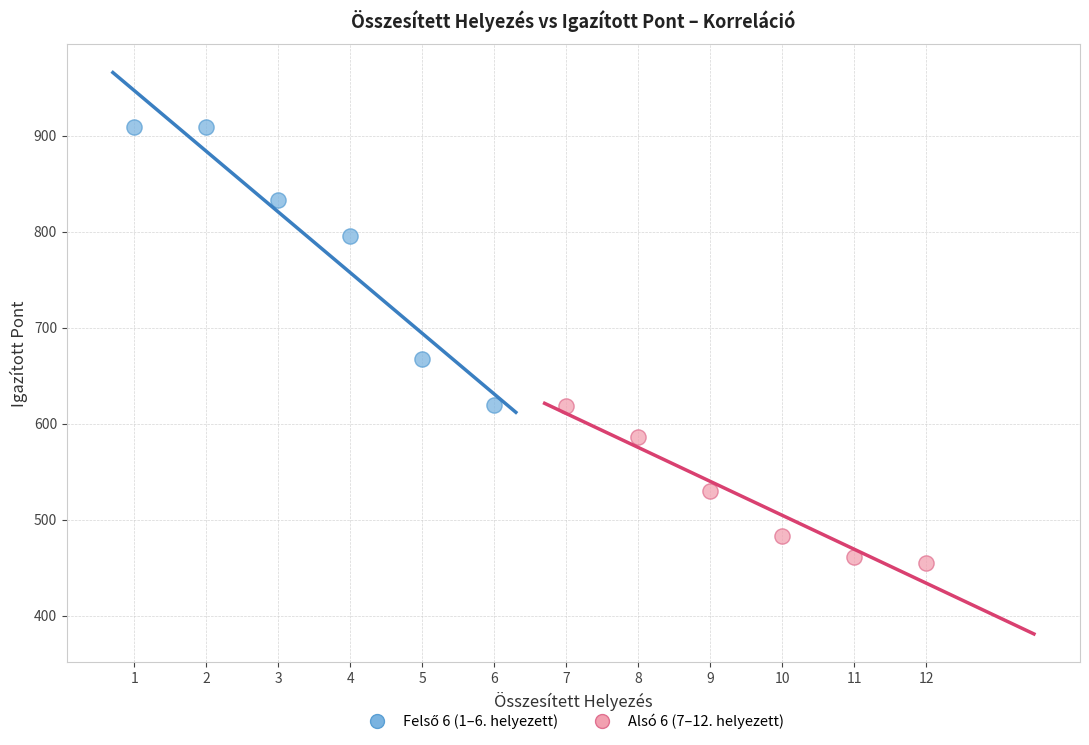

Which series reaches the minimum Y coordinate?

Alsó 6 (7–12. helyezett)